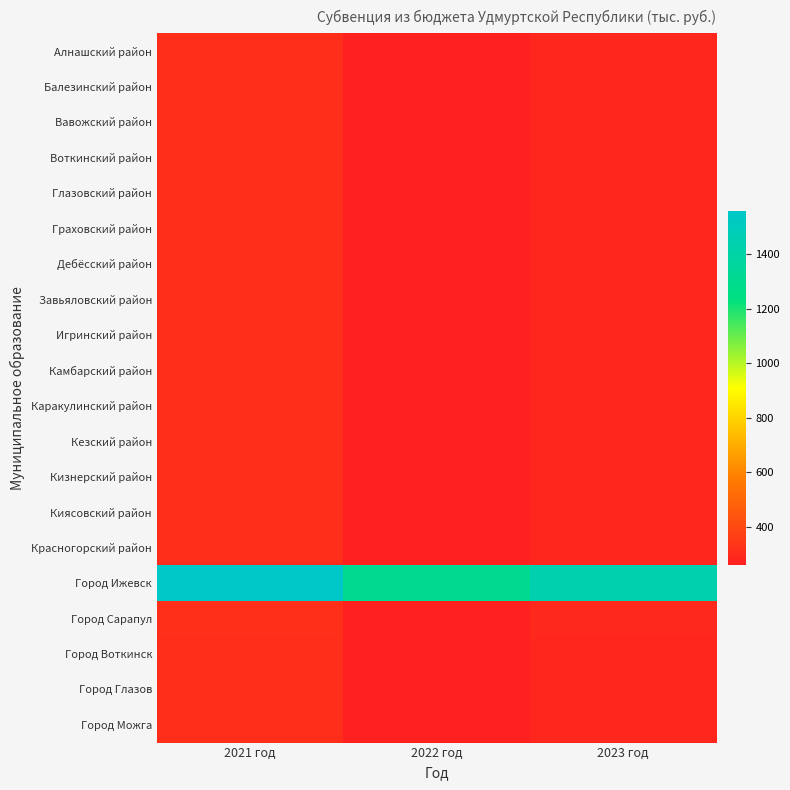

What is the maximum value shown in the chart?

1557.5